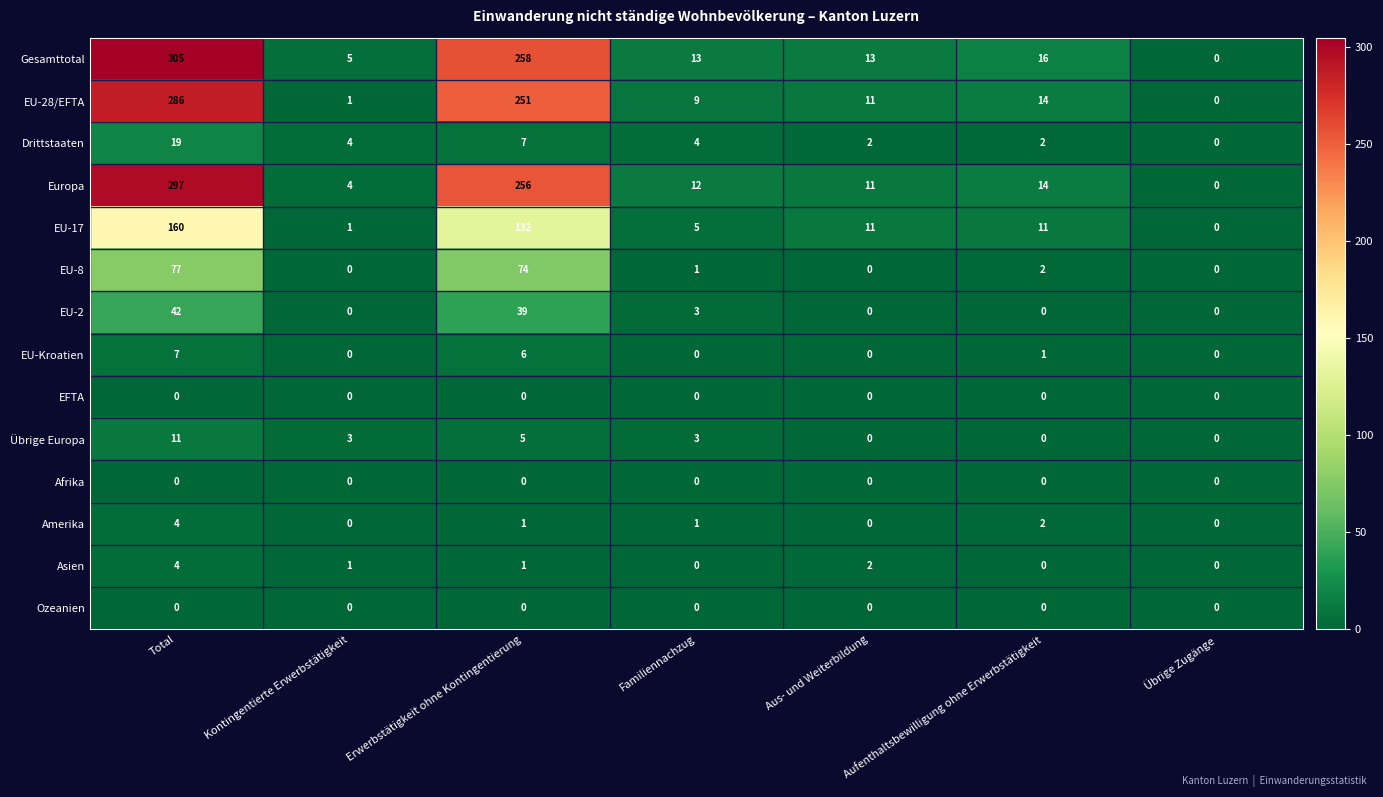

What is the total value across all series at Aus- und Weiterbildung?

50